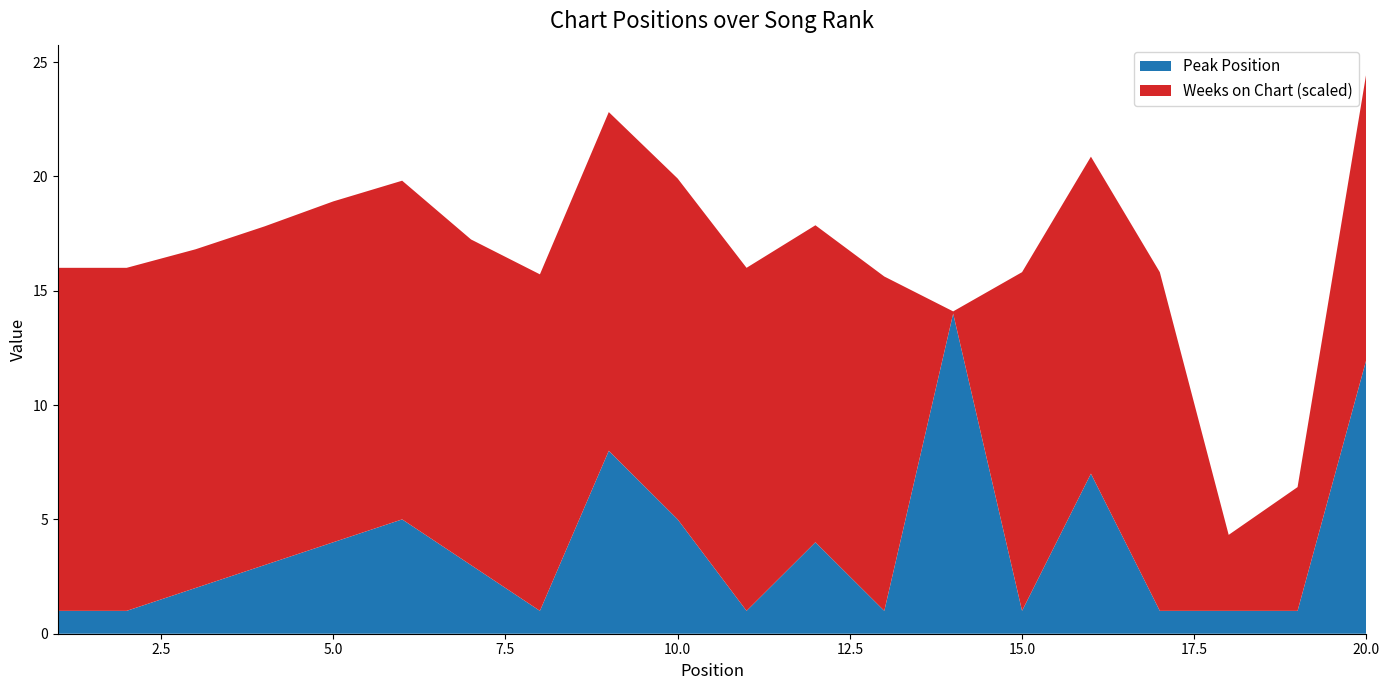

What is the minimum value for Peak Position?

1.0